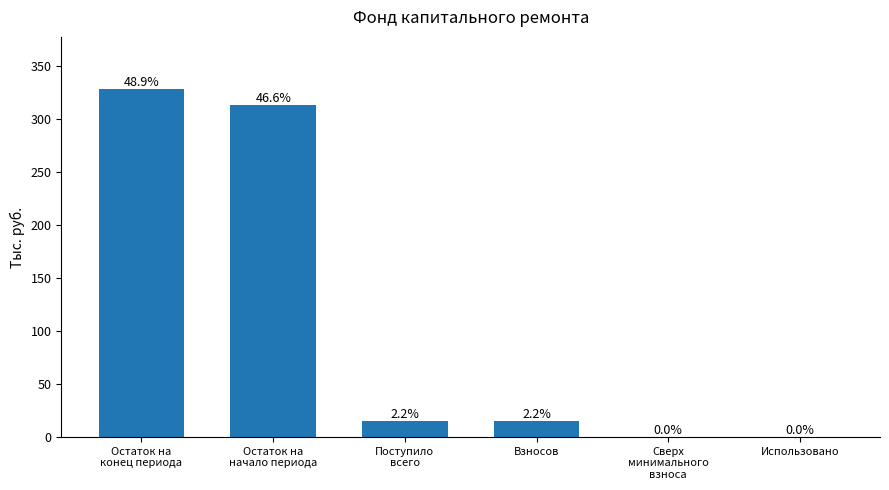

Rank the categories by value from highest to lowest.

Остаток на
конец периода, Остаток на
начало периода, Поступило
всего, Взносов, Сверх
минимального
взноса, Использовано